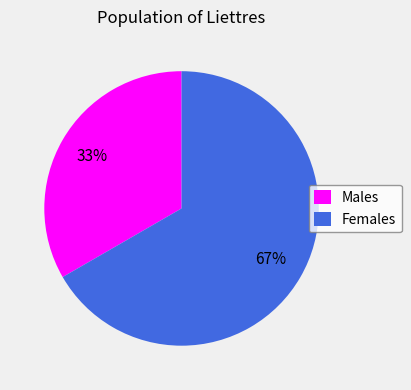

Which slice represents more than half of the pie?

Females